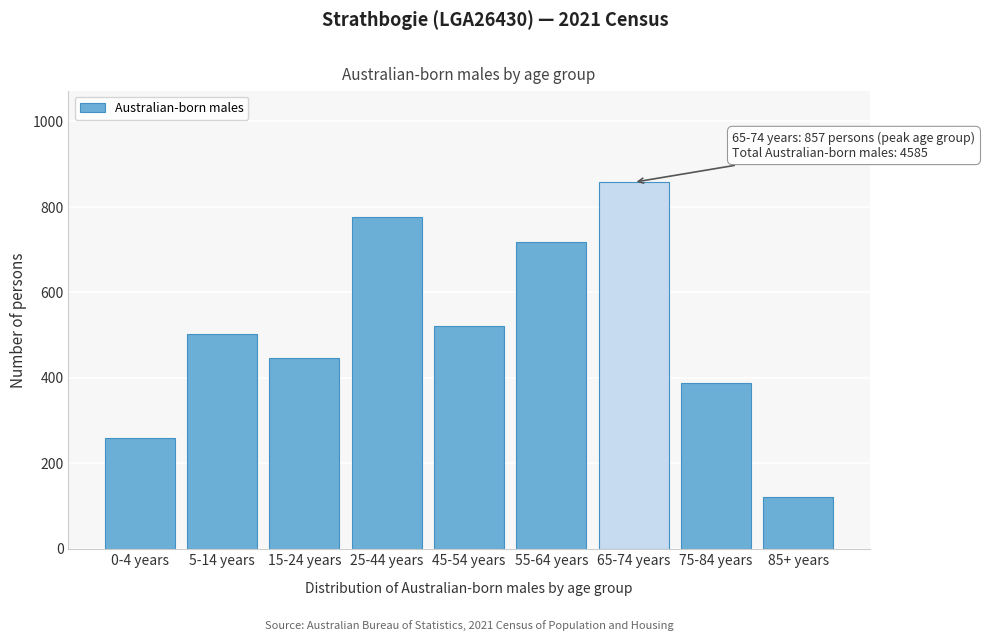

Reading right to left, what are all the values shown in this chart?

121	388	857	717	520	776	446	501	259